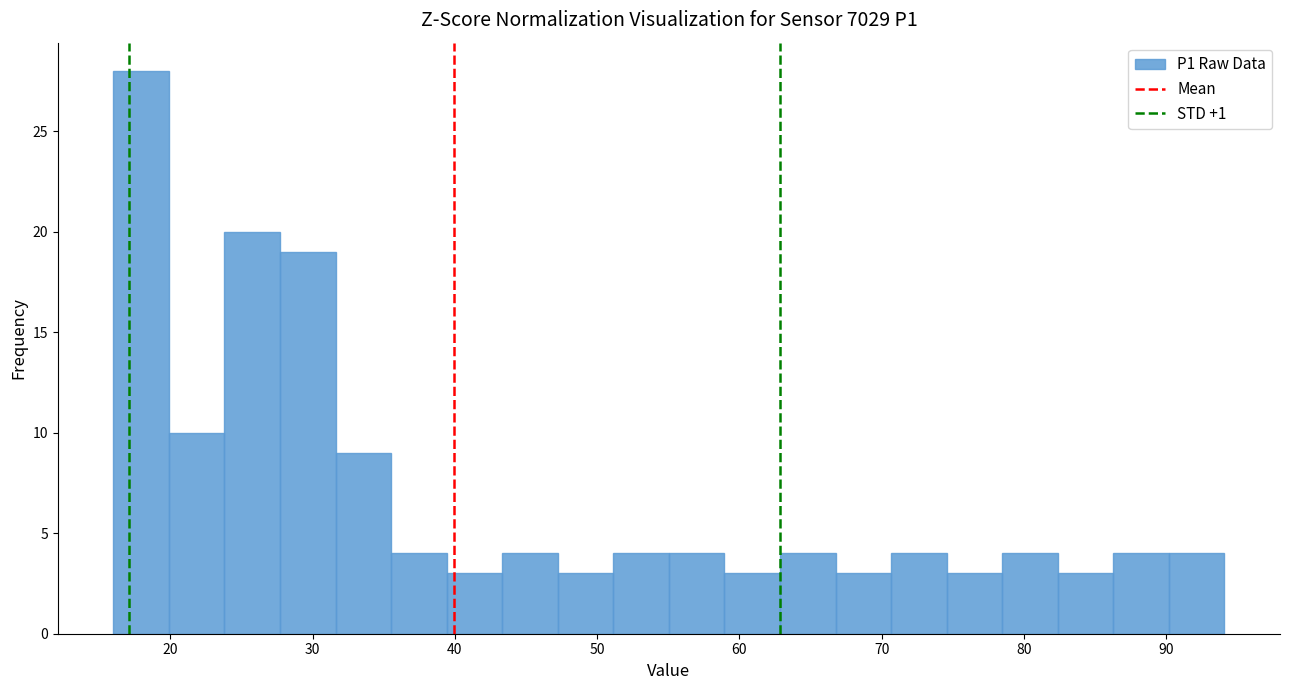

Around what value on the x-axis is the tallest bar? Give the approximate position of its centre, as read against the axis.

18